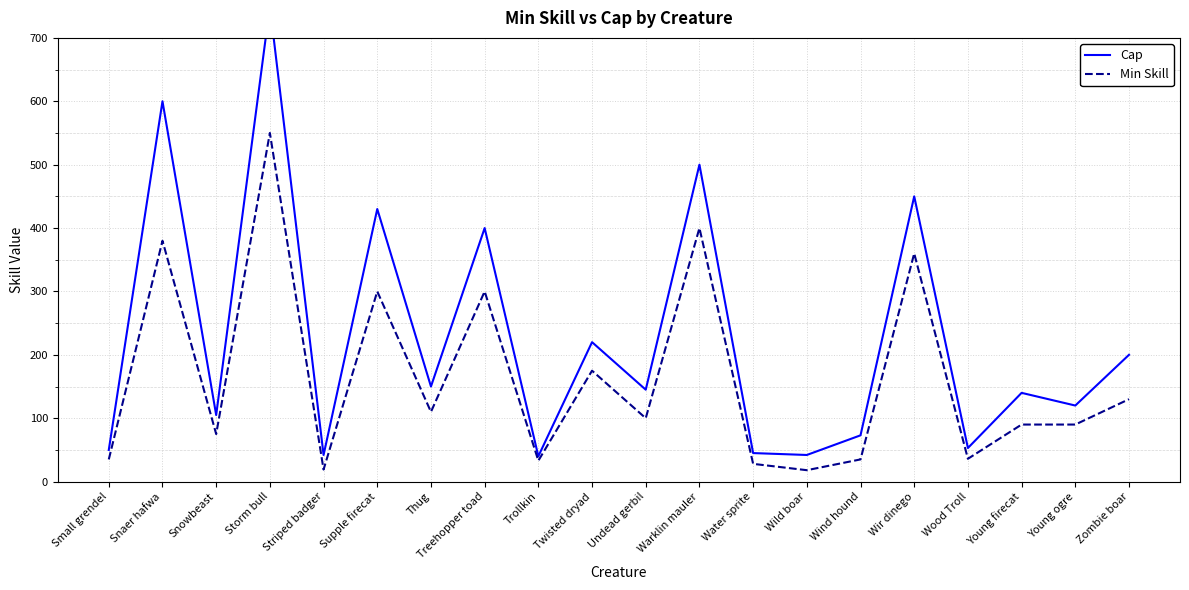

At which label does Cap first exceed 145?

Snaer hafwa